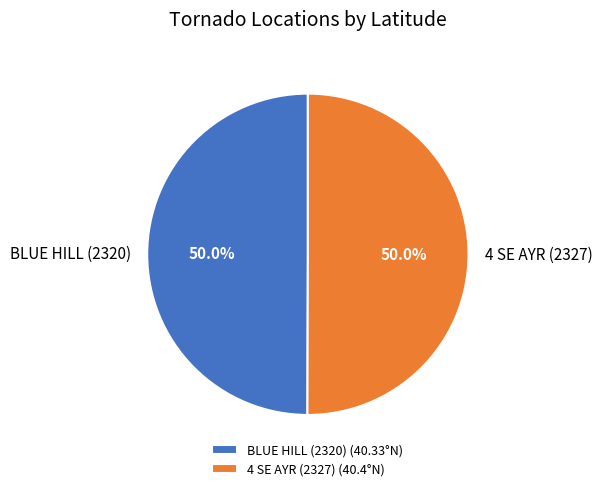

To the nearest percent, what portion does BLUE HILL (2320) represent?

50%